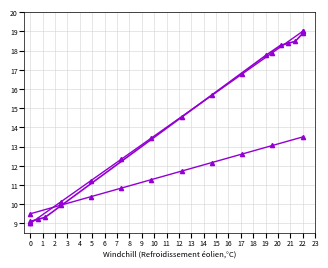

After their last crossing, which series has the higher values: id or work_id (index)?

id